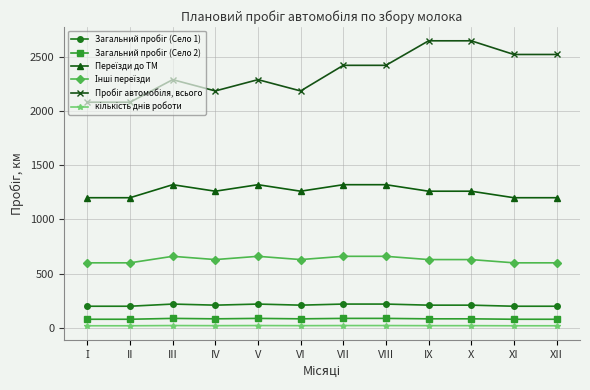

What is the label of the 6th point from the right?

VII